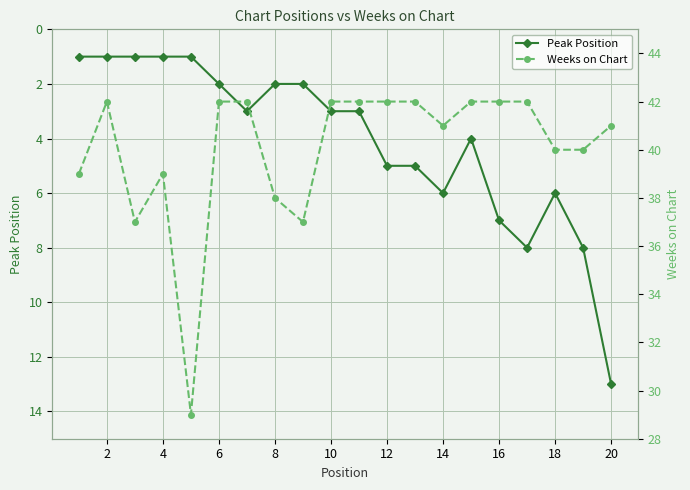

Which series has the largest range (max minus min)?

Weeks on Chart